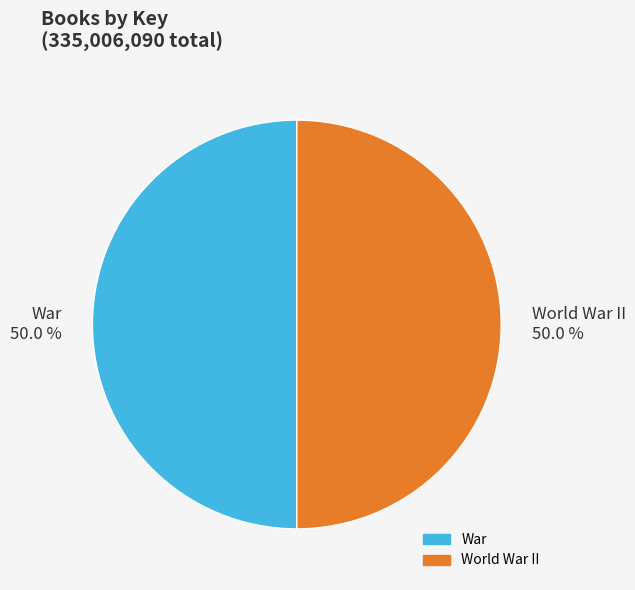

Approximately how many times larger is the value at World War II compared to War?

1.0